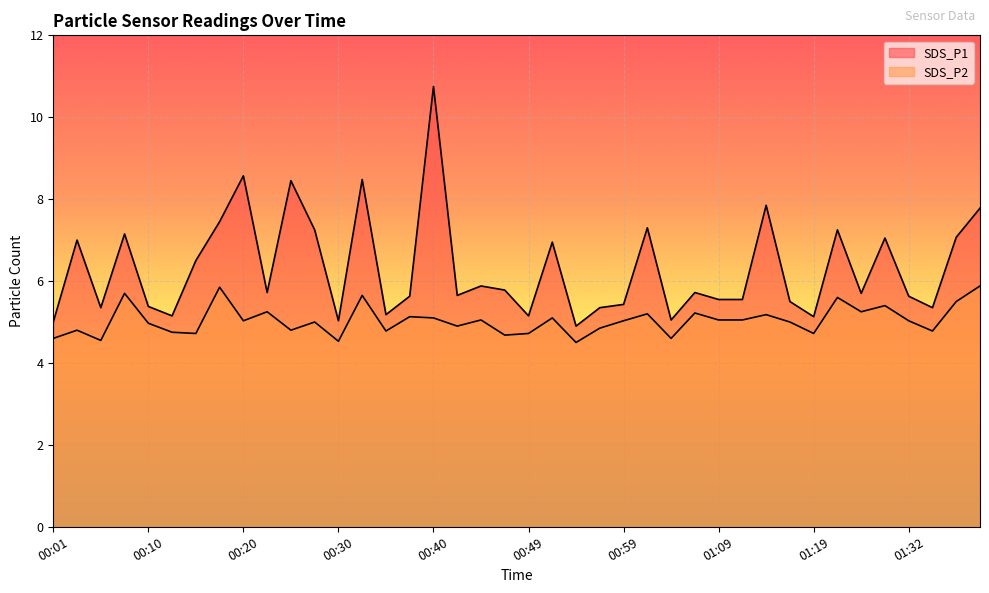

What position from the left is 00:27?

12